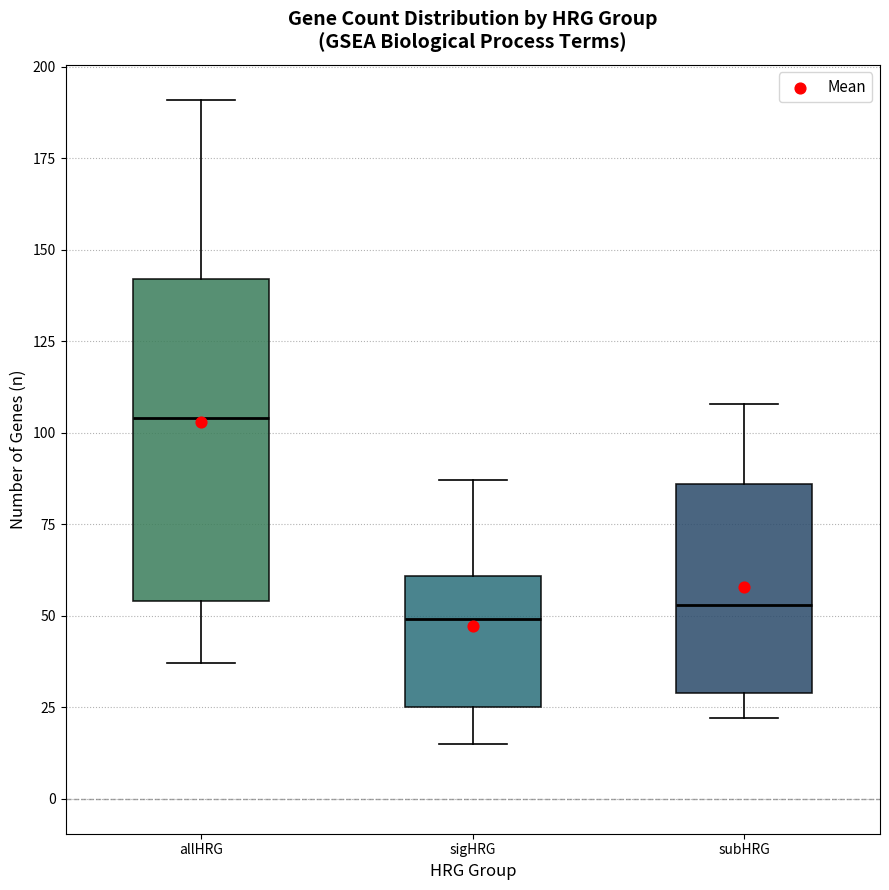

Comparing the boxes themselves (not the whiskers), which one is the tallest?

allHRG